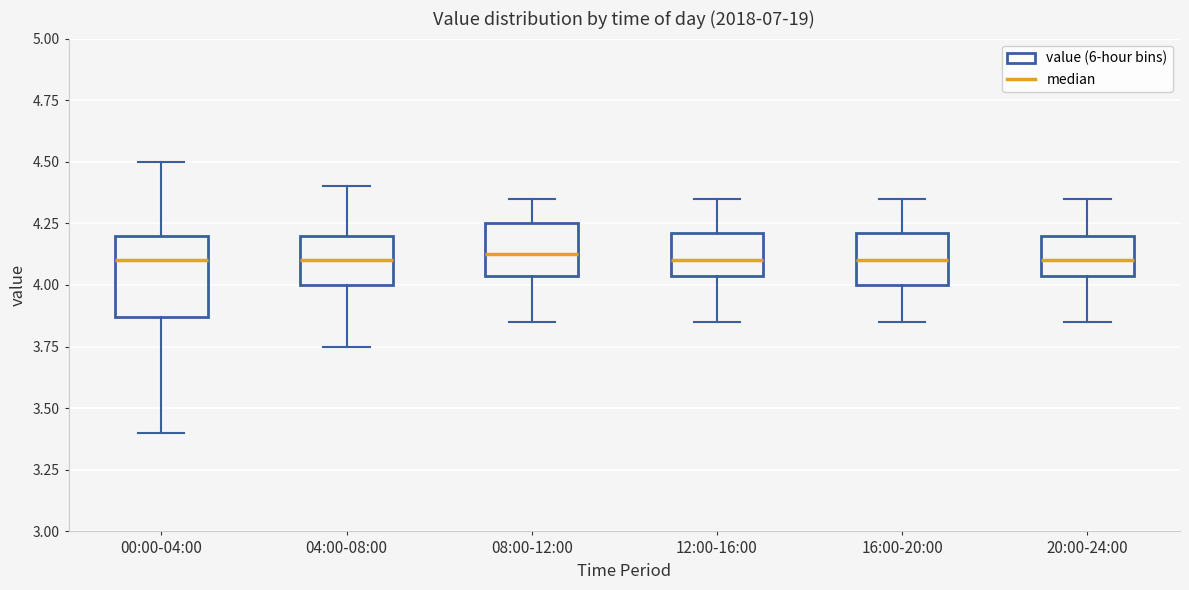

Reading left to right, transcribe this box plot: for each box, give where its median line is, the range the box spans, and where its two whiskers end, as read against the y-axis. The values are not printed on the chart, so give them approximately, as read against the axis.

00:00-04:00: median 4.10, box 3.85 to 4.20, whiskers 3.40 to 4.50
04:00-08:00: median 4.10, box 4.00 to 4.20, whiskers 3.75 to 4.40
08:00-12:00: median 4.15, box 4.05 to 4.25, whiskers 3.85 to 4.35
12:00-16:00: median 4.10, box 4.05 to 4.20, whiskers 3.85 to 4.35
16:00-20:00: median 4.10, box 4.00 to 4.20, whiskers 3.85 to 4.35
20:00-24:00: median 4.10, box 4.05 to 4.20, whiskers 3.85 to 4.35